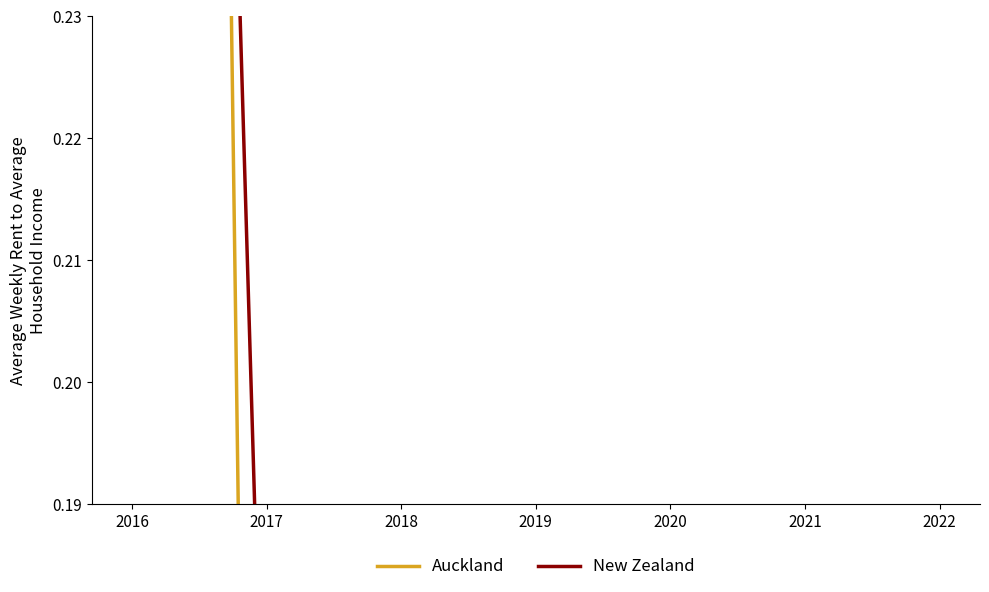

Is it true that Auckland equals 0.0 at 2017?

False